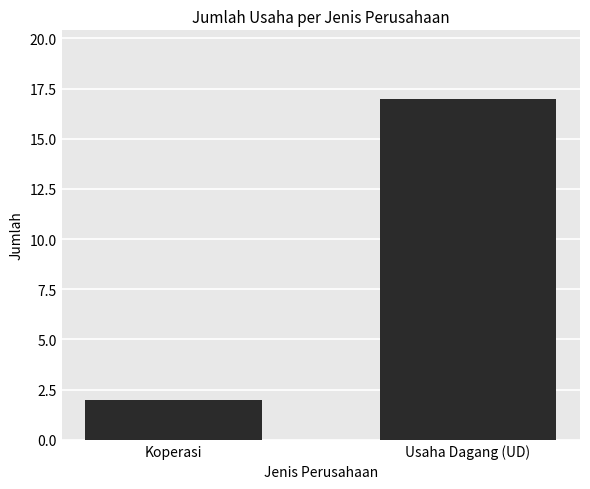

The chart shows a value of 3 at Koperasi. True or false?

False